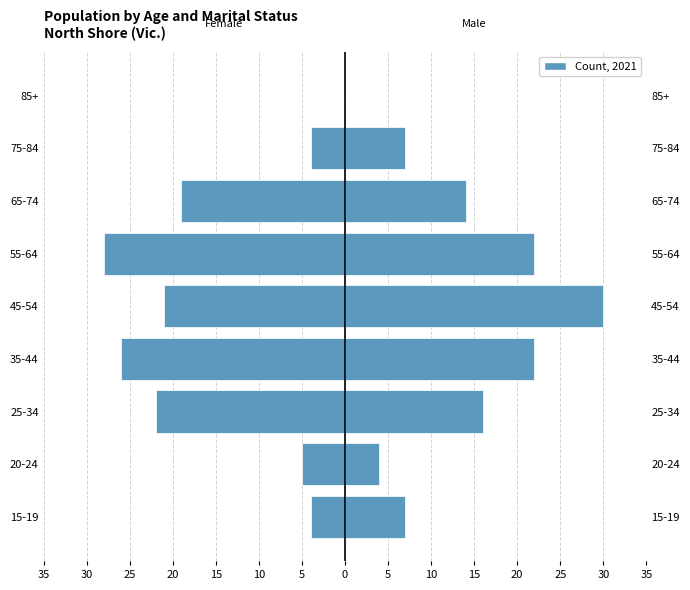

What is the difference between the maximum and minimum values in the Males series?

30